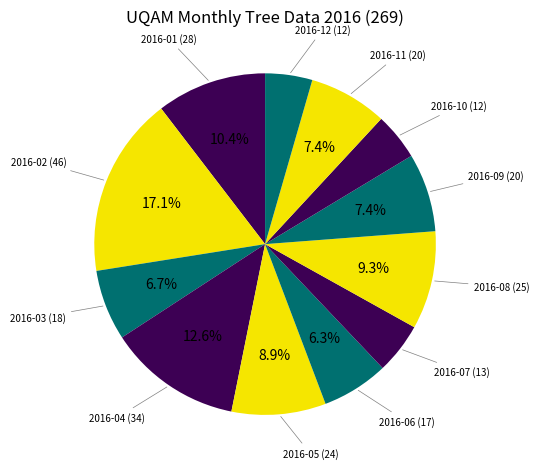

How many segments does this pie chart have?

12